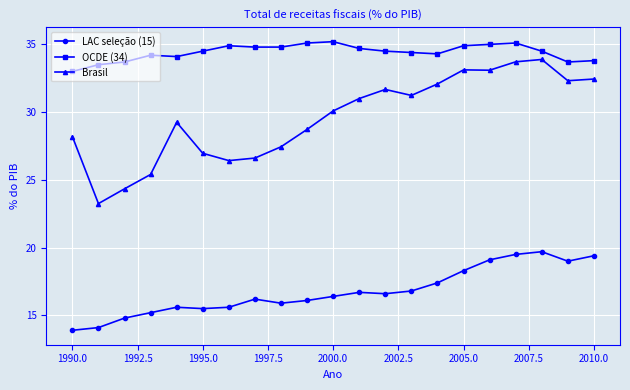

What are all the series names shown in the legend?

LAC seleção (15), OCDE (34), Brasil